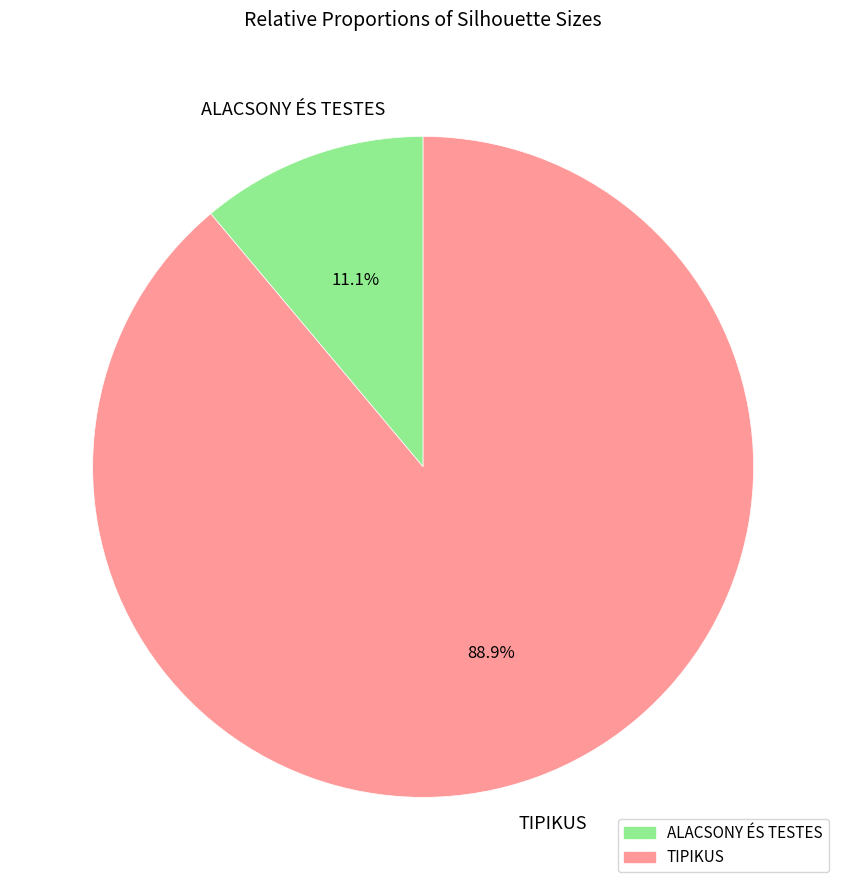

How many segments does this pie chart have?

2